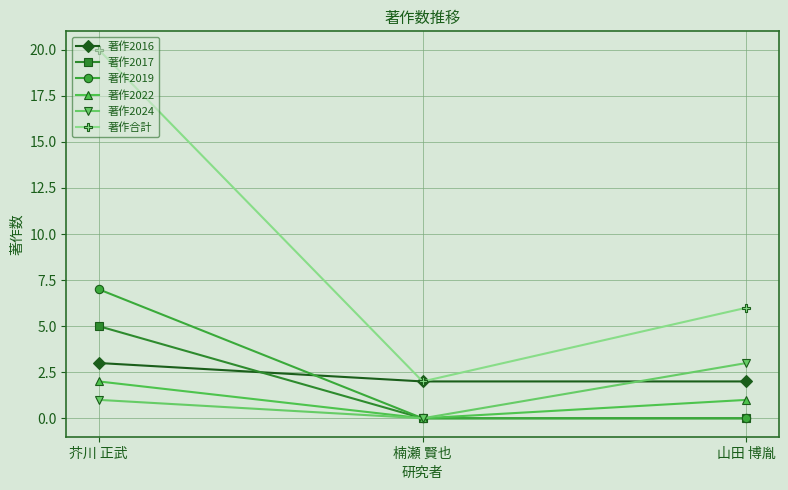

What are all the series names shown in the legend?

著作2016, 著作2017, 著作2019, 著作2022, 著作2024, 著作合計